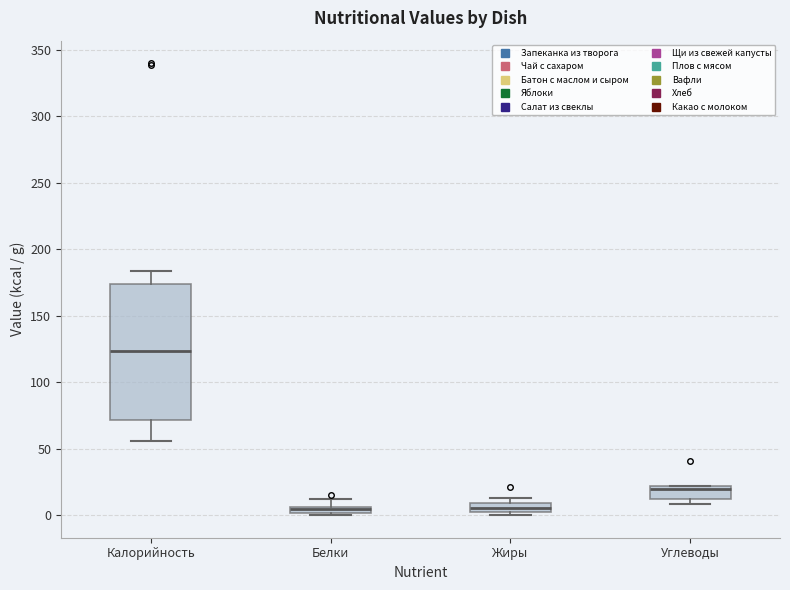

Where is the lower edge of the box for Белки on the y-axis? The values are not printed on the chart, so give them approximately, as read against the axis.

0